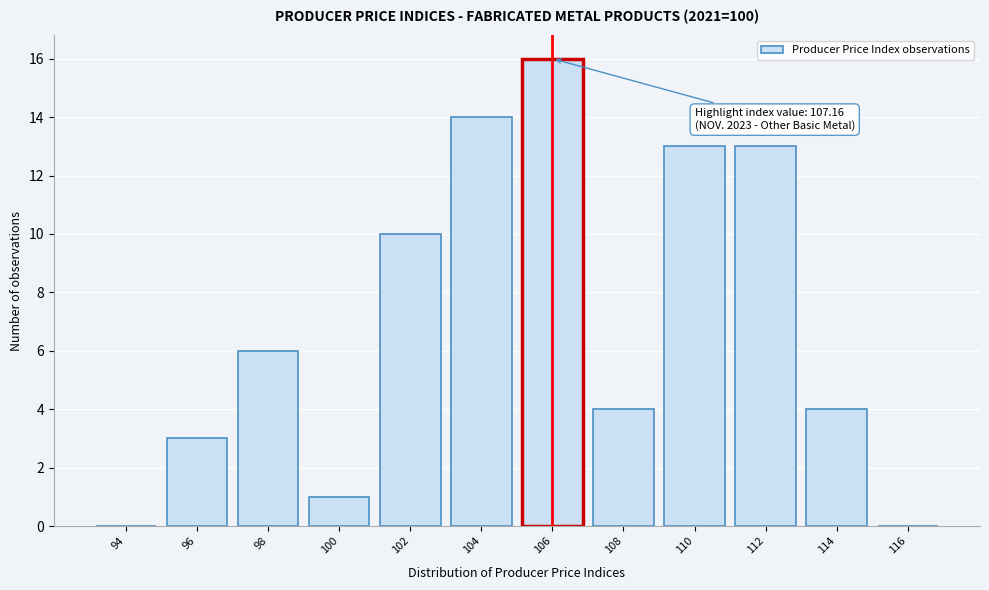

Reading right to left, transcribe all the data shown in this chart.

116=0	114=4	112=13	110=13	108=4	106=16	104=14	102=10	100=1	98=6	96=3	94=0